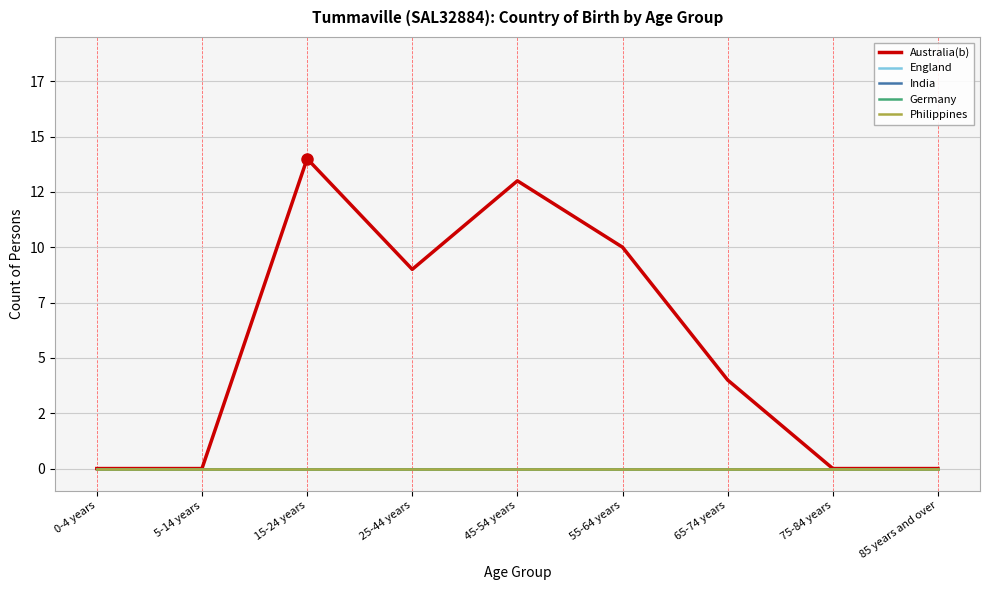

Does the chart display data point markers on the line(s)?

No